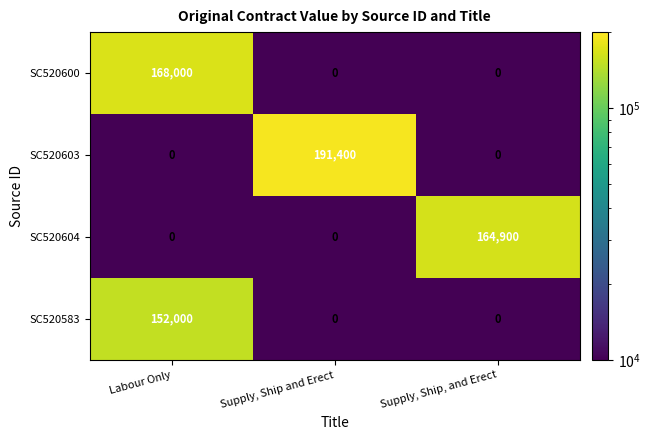

Which series has the largest total across all categories?

SC520603